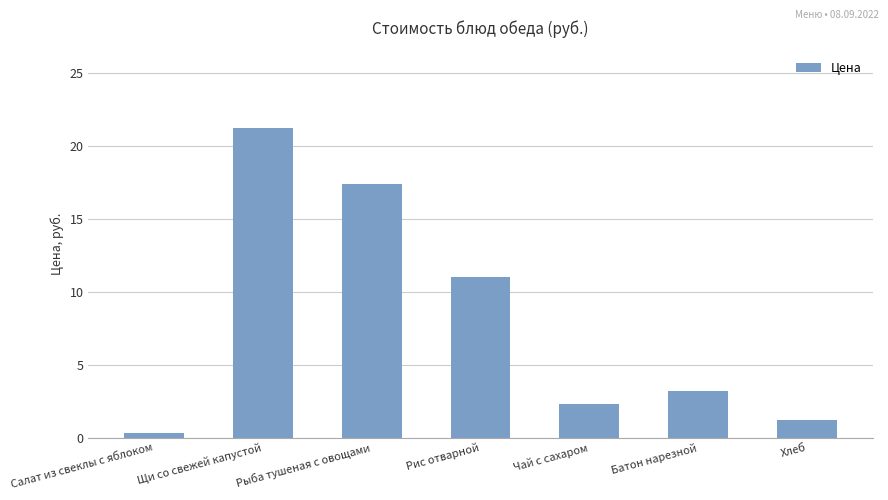

Reading right to left, what are all the values shown in this chart?

Хлеб=1.2	Батон нарезной=3.2	Чай с сахаром=2.3	Рис отварной=11.0	Рыба тушеная с овощами=17.3	Щи со свежей капустой=21.2	Салат из свеклы с яблоком=0.3